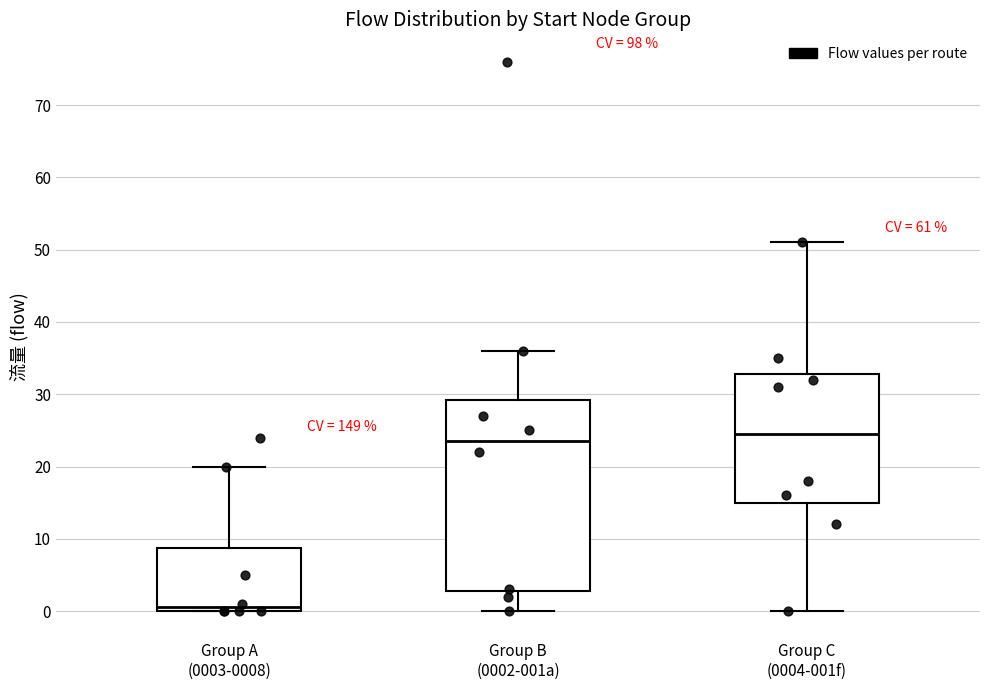

Which box is the tallest, from its lower edge to its upper edge?

Group B (0002-001a)